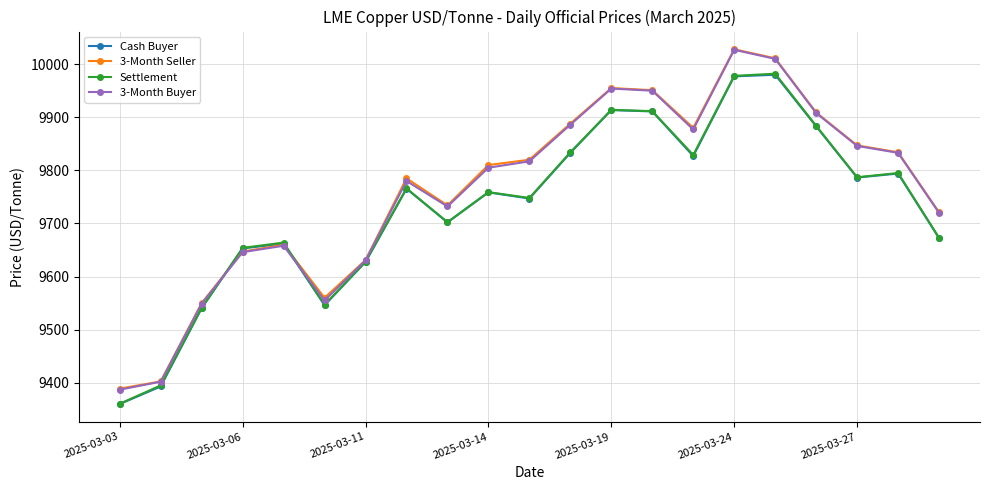

What is the value of the 3-Month Seller point at the 13th from the left?

9955.0